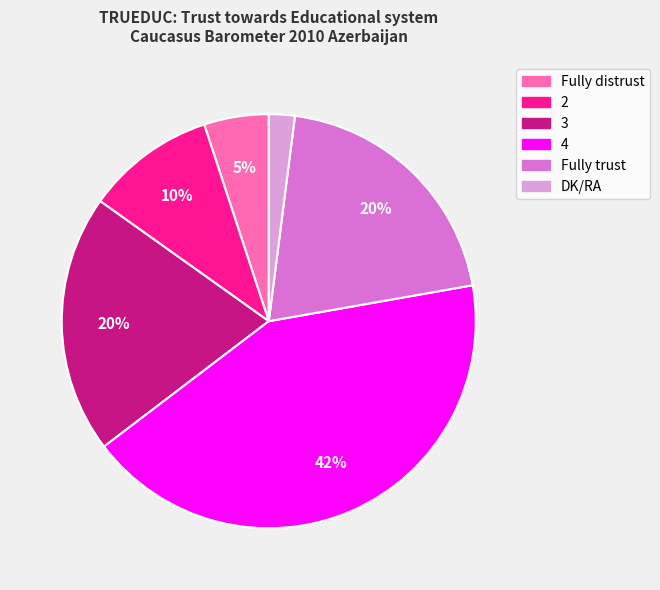

Is it true that 2 is 10% of the pie?

True